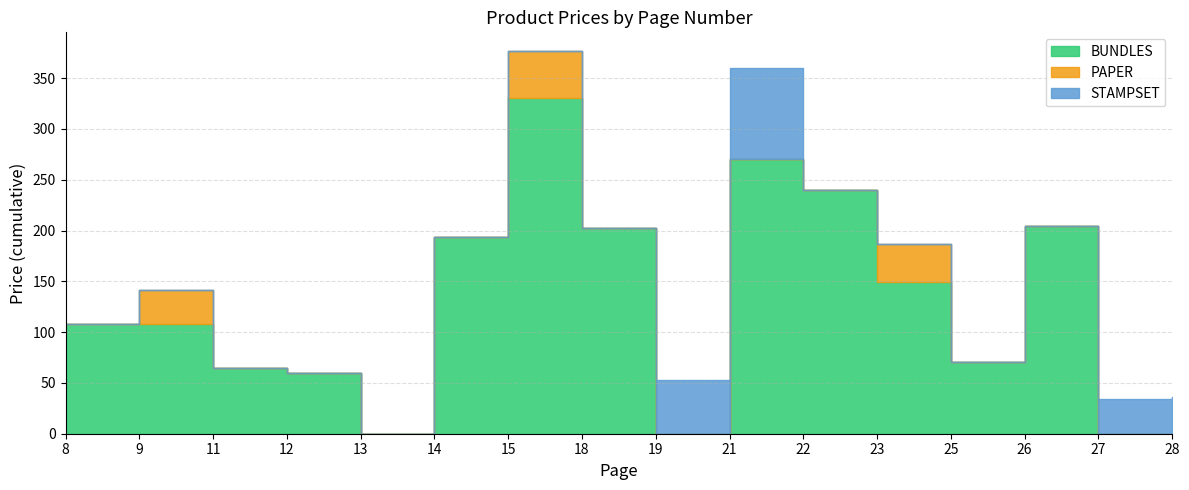

What are all the series names shown in the legend?

BUNDLES, PAPER, STAMPSET